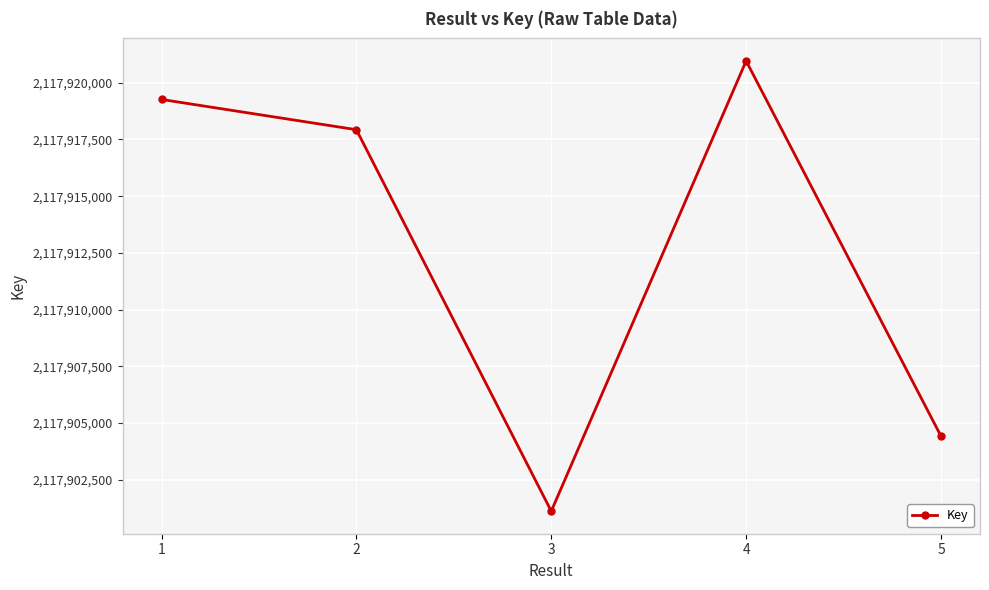

Which has a higher value, 3 or 1?

1